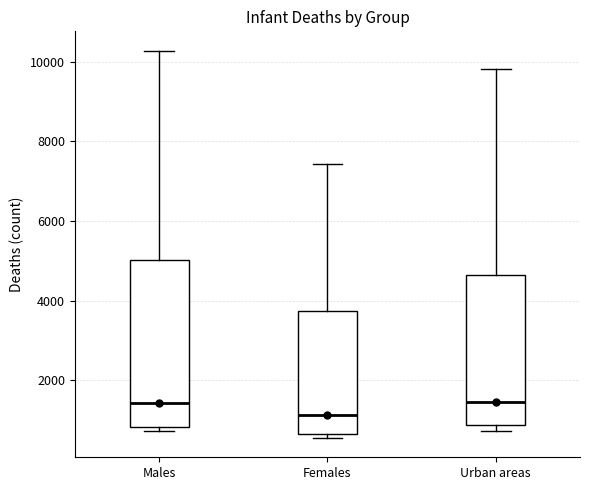

Which box's median line is the lowest?

Females